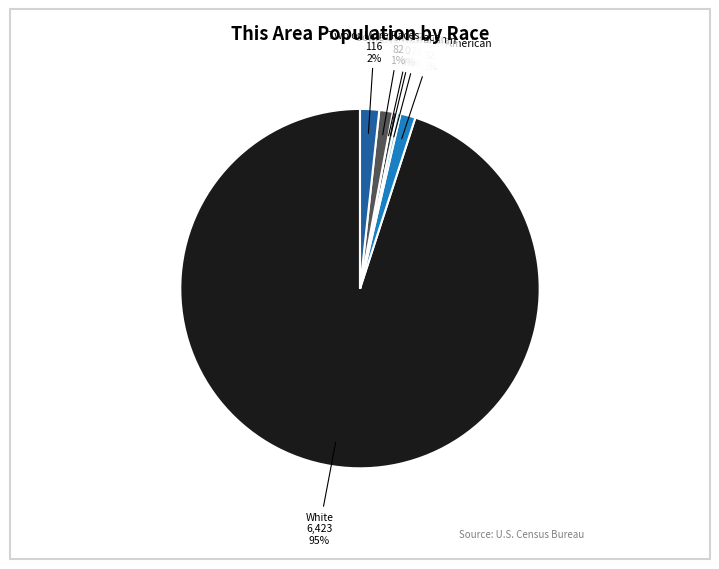

Which has a higher value, Asian alone or Some Other Race alone?

Some Other Race alone